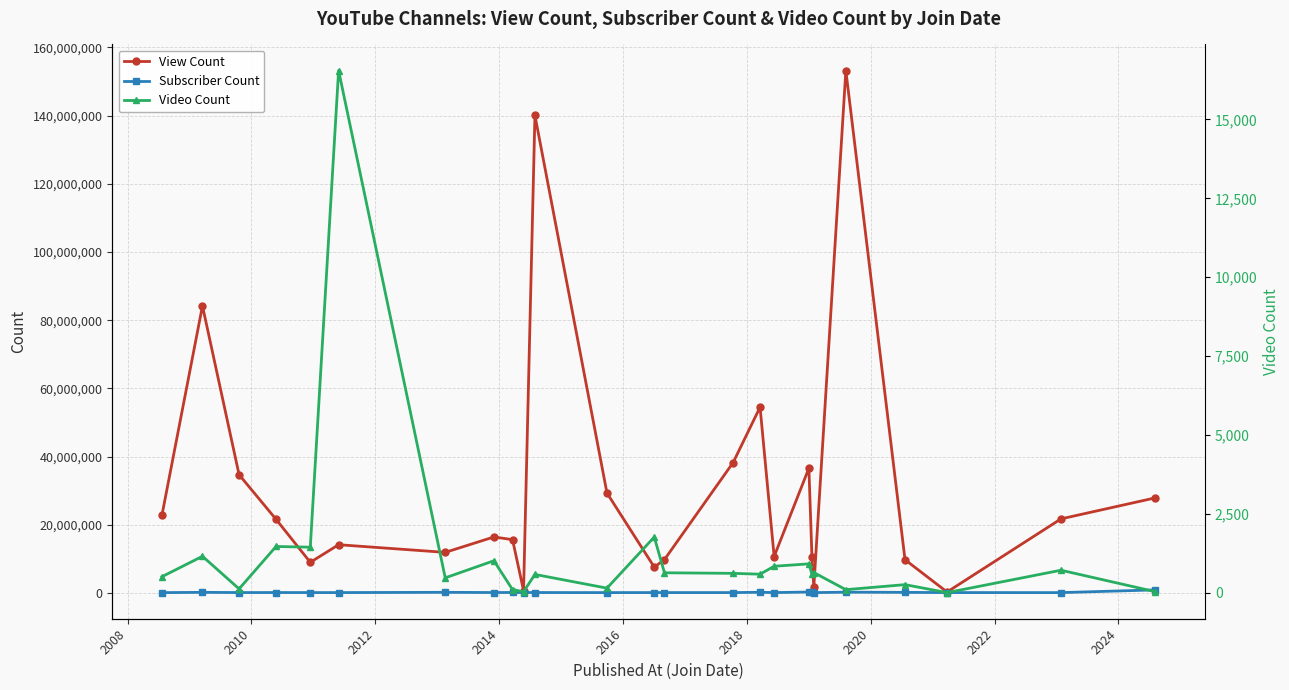

Reading right to left, list all the values displayed in this chart.

View Count: 27874677	21705683	253673	9726359	153215808	1698854	10598140	36580277	10668408	54482373	38224152	9760273	7554554	29282762	140064783	645479	15615300	16398721	11881754	14127492	8962653	21579145	34658705	84181602	22790883
Subscriber Count: 875000	76100	92300	149000	204000	73300	114000	249000	85800	175000	84900	87100	93000	80500	102000	101000	113000	102000	160000	87200	92200	100000	92600	157000	72900
Video Count: 36	717	7	260	101	643	594	918	843	591	618	636	1768	149	584	37	101	1017	475	16548	1447	1469	126	1159	512